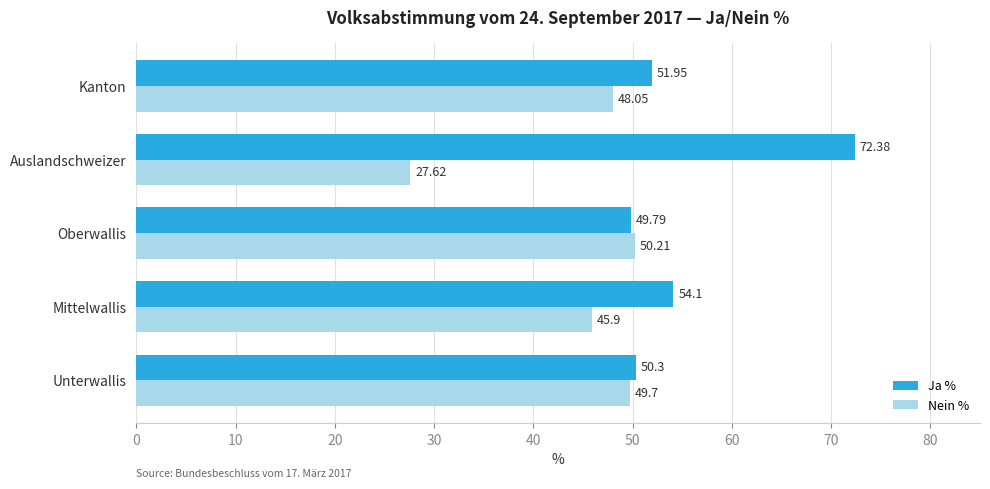

What is the difference between the highest and lowest values at Unterwallis?

0.6